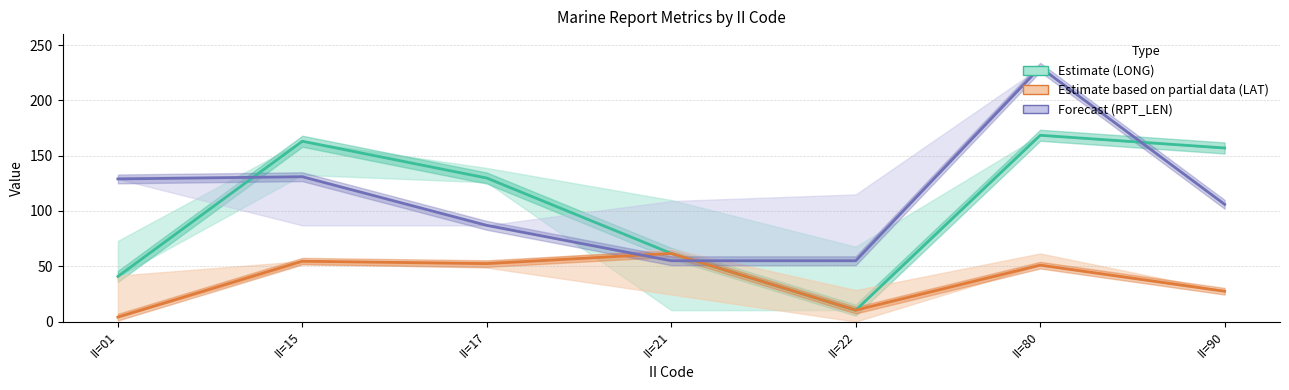

What is the value of the Estimate based on partial data (LAT) point at the 1st from the left?

4.0